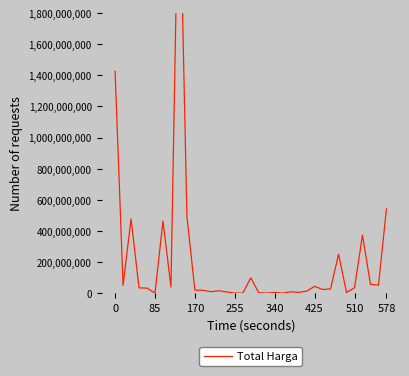

Count the number of categories in the chart.

35